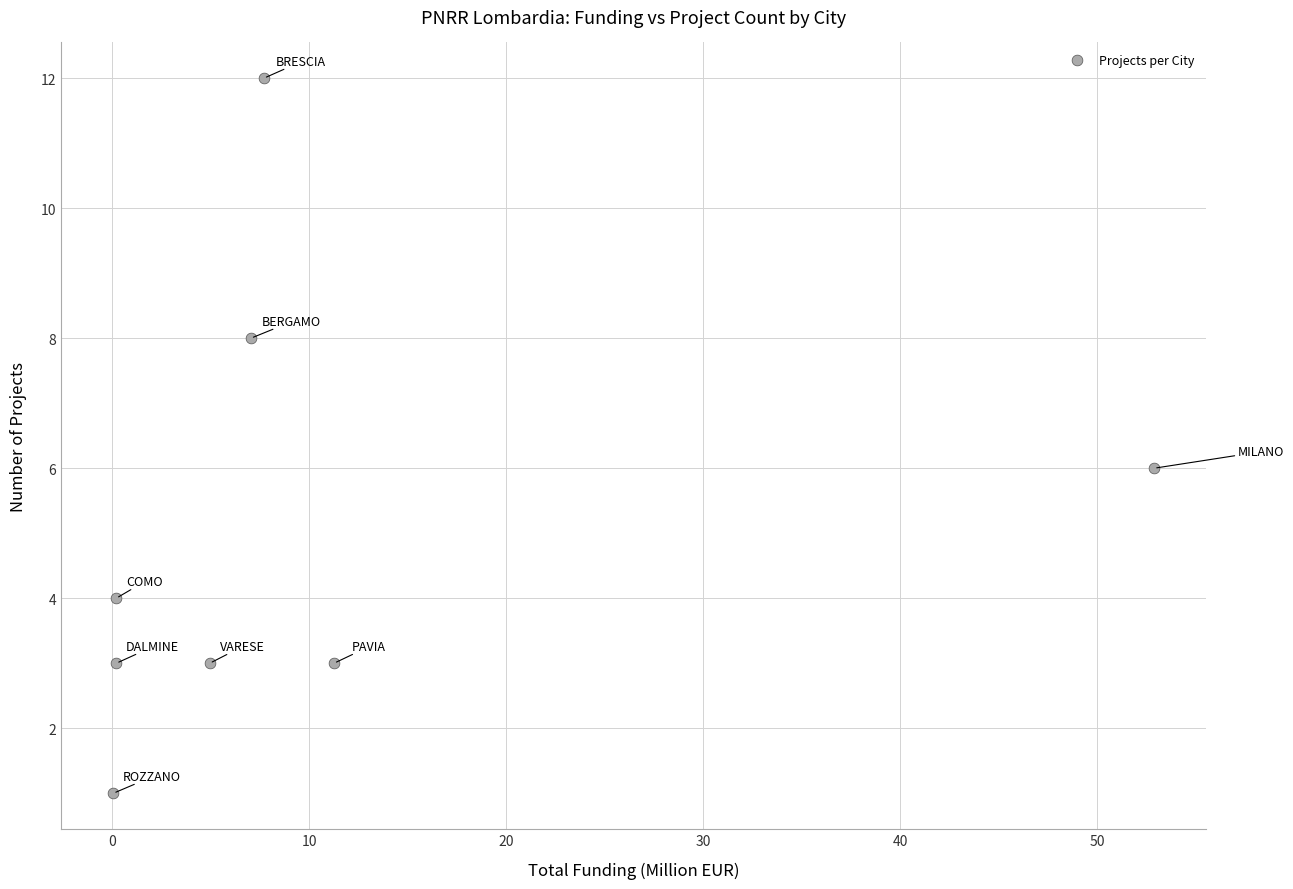

What is the range of Y values (max minus min)?

11